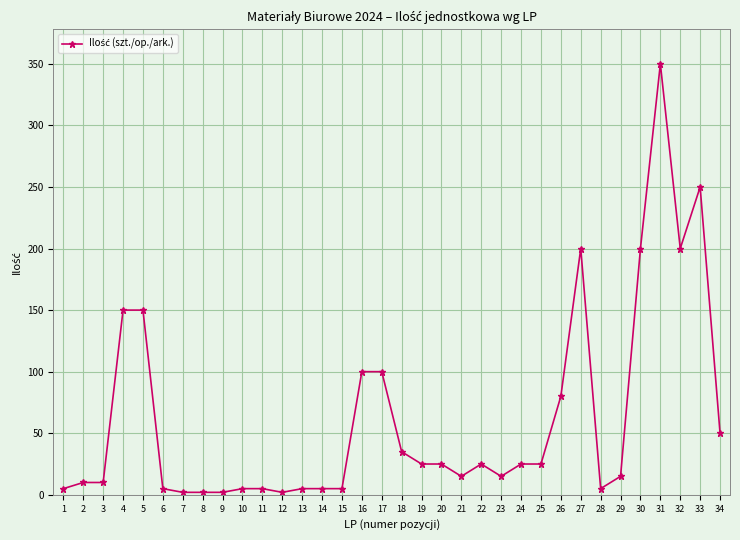

Count the number of data series in this chart.

1